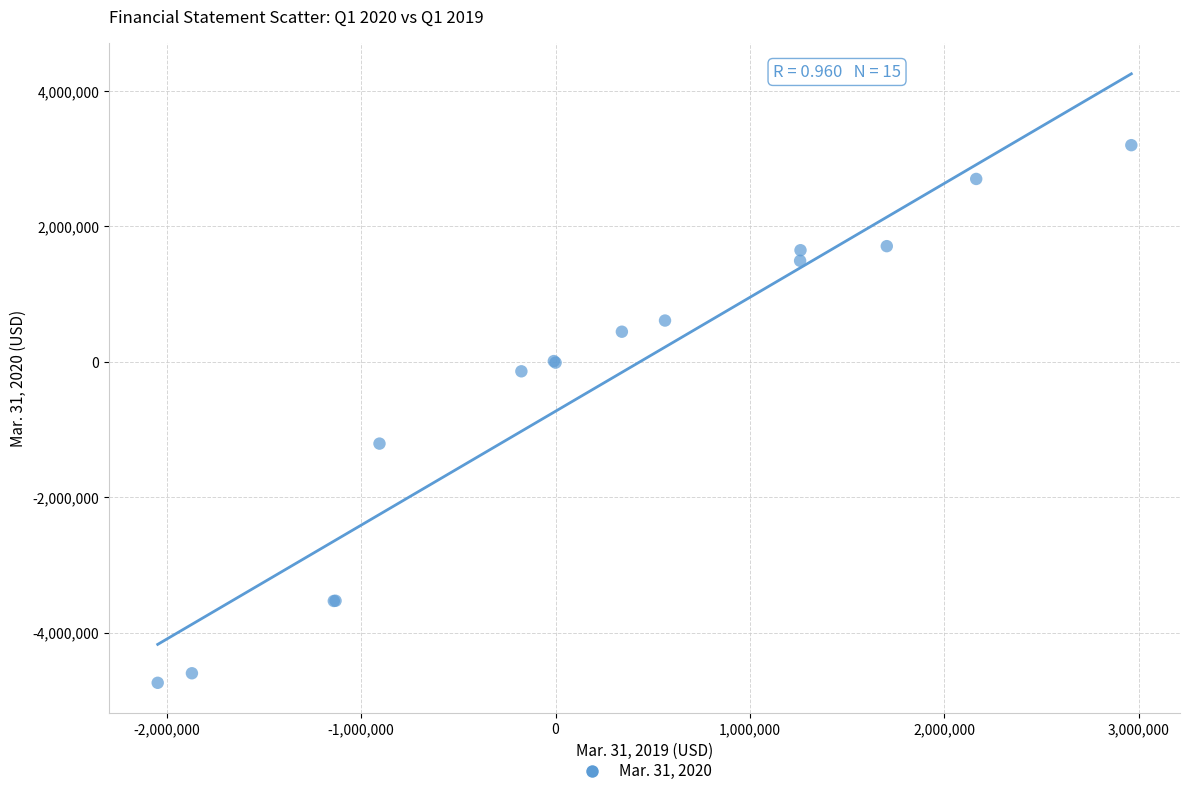

What Y value in the scatter plot is closest to -771500?

-1209000